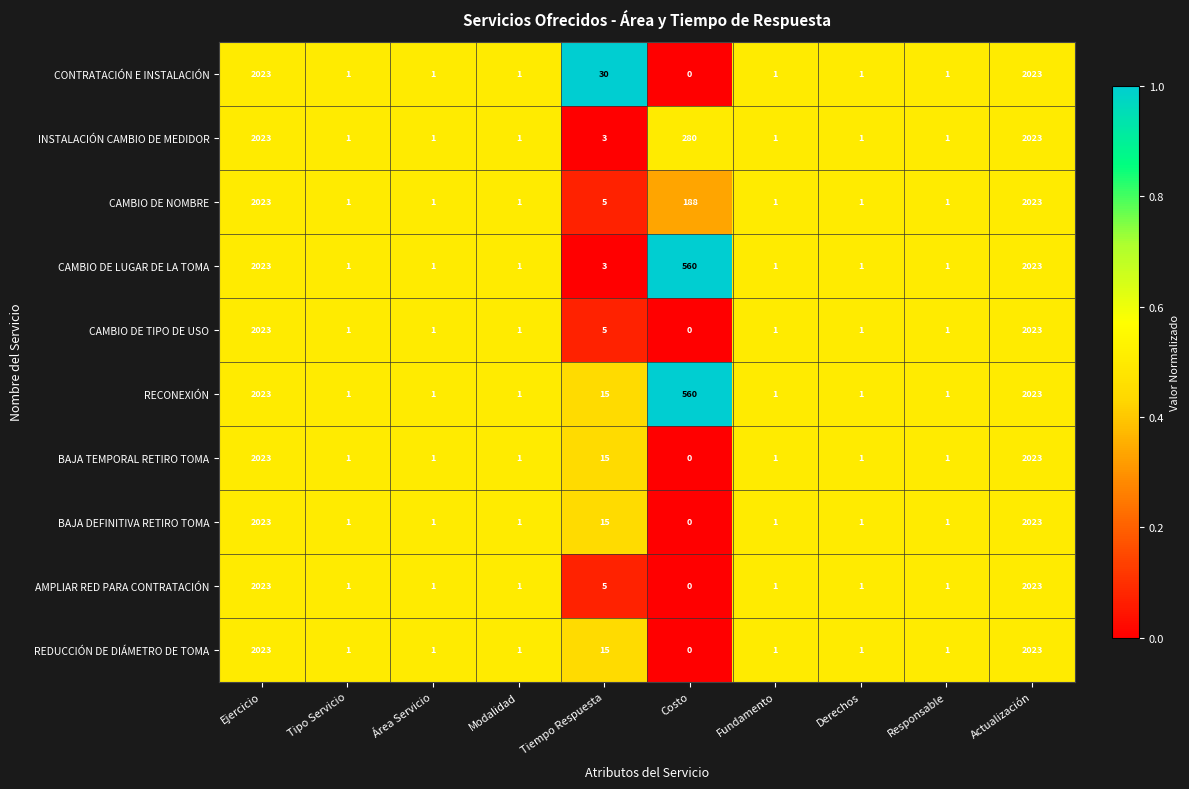

What is the highest value of the INSTALACIÓN CAMBIO DE MEDIDOR series?

2023